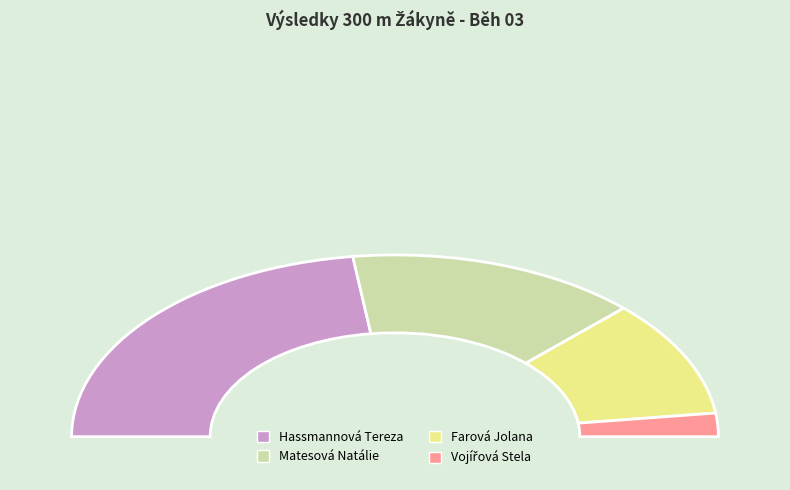

Which has a higher value, Vojířová Stela or Hassmannová Tereza?

Hassmannová Tereza